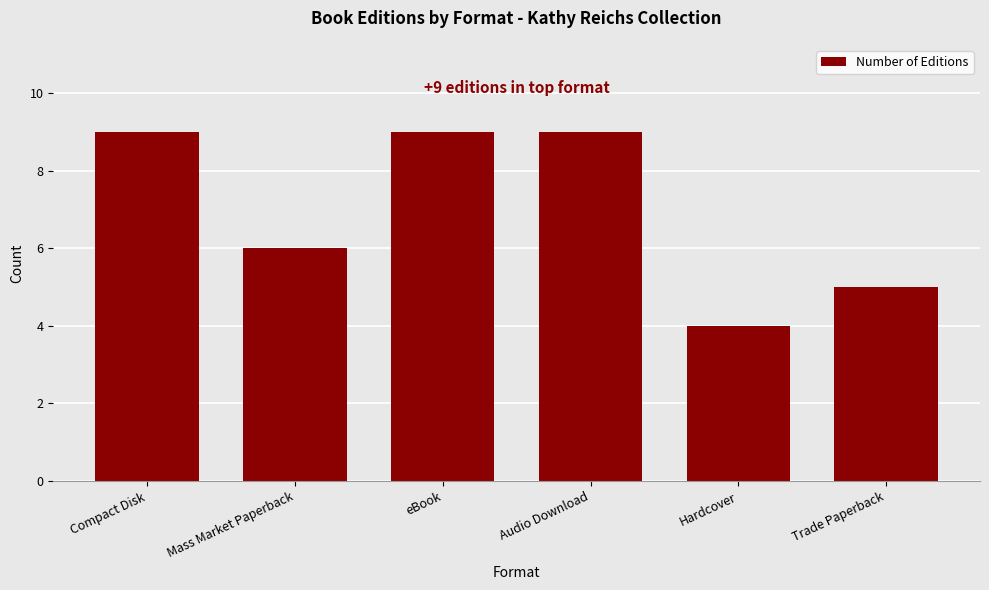

True or false: the data shows 9 at Compact Disk.

True